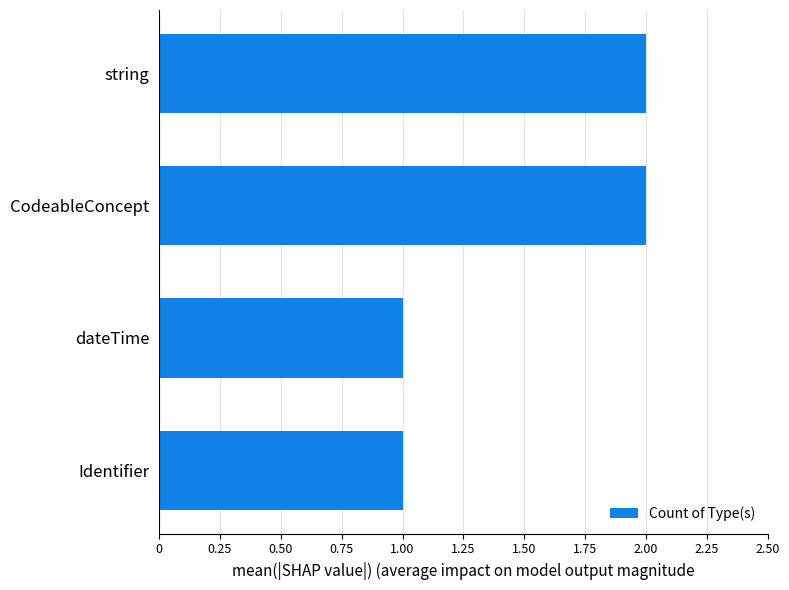

Reading bottom to top, what are all the values shown in this chart?

1	1	2	2